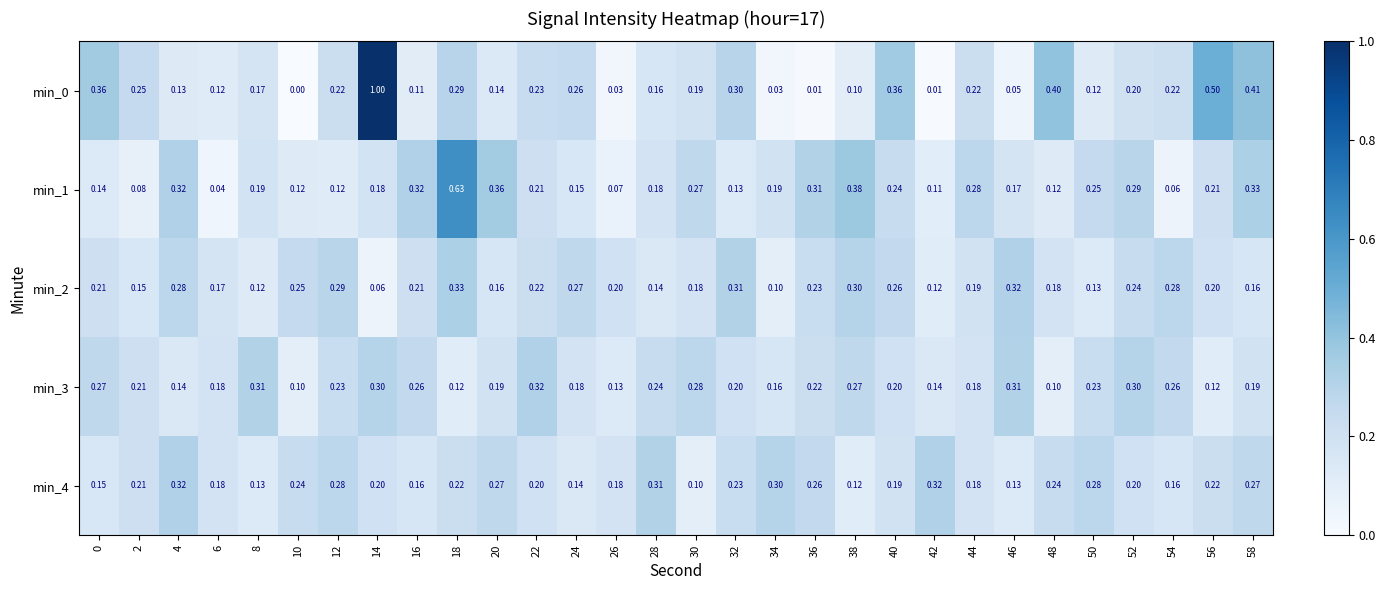

Is the value of min_2 at 38 greater than the value of min_4 at 42?

No